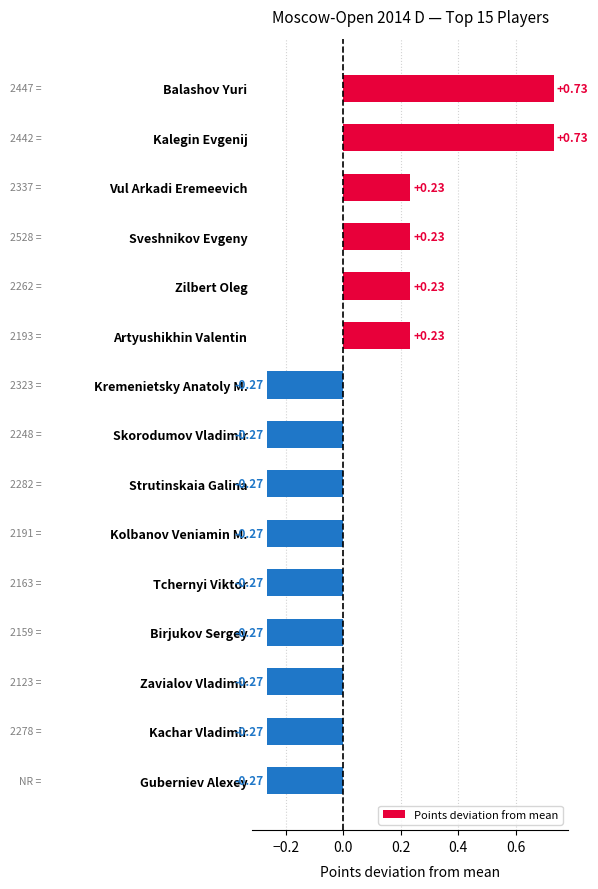

Which has a higher value, Kalegin Evgenij or Skorodumov Vladimir?

Kalegin Evgenij